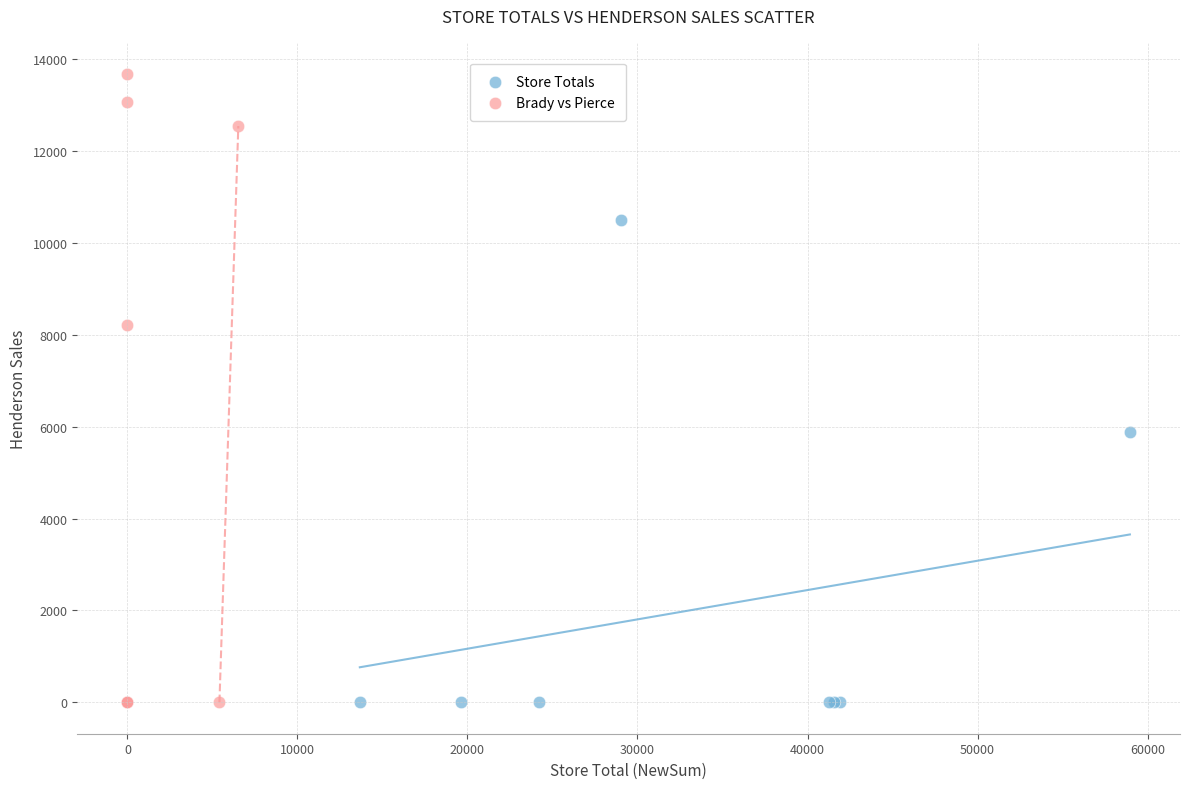

Which series has the largest Y range (max minus min)?

Brady vs Pierce